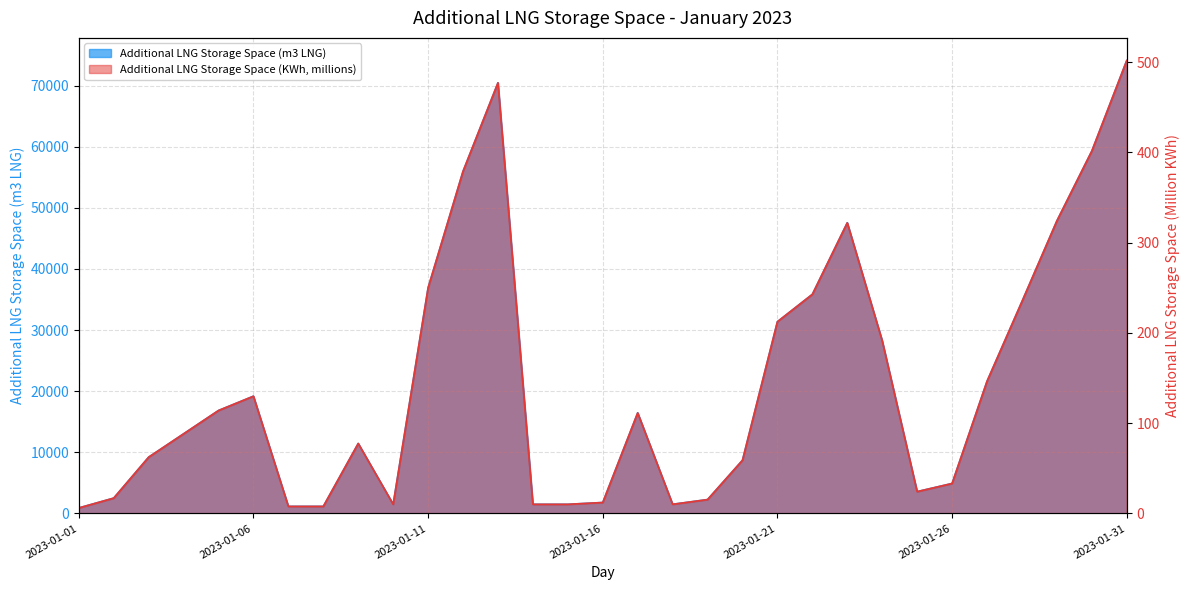

How many lines are shown in the chart?

2